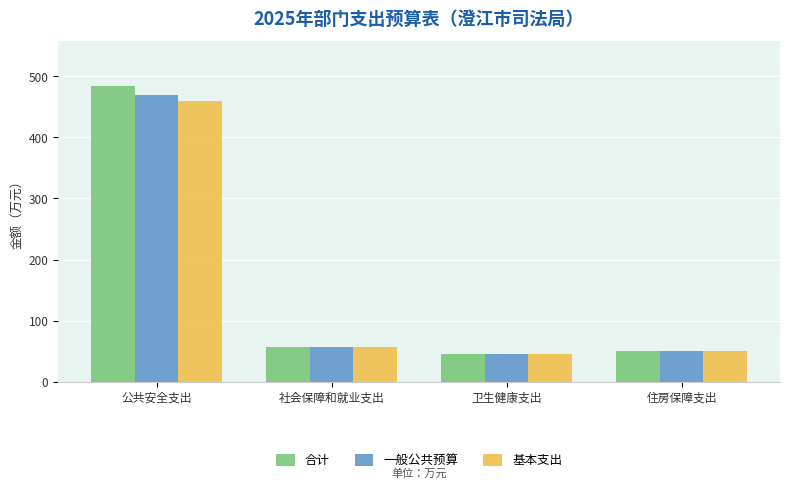

True or false: 基本支出 has a value of 56.1 at 社会保障和就业支出.

True